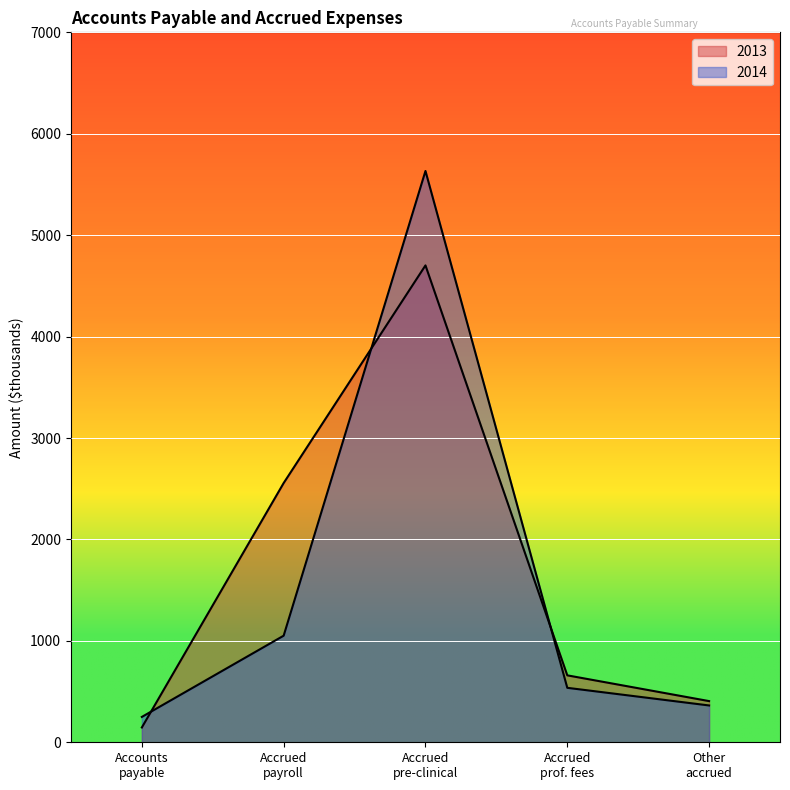

How many values in the 2014 series exceed 537?

2